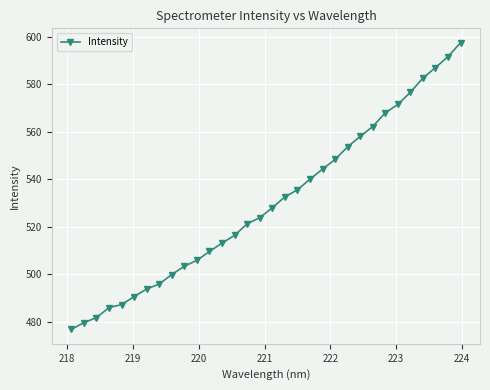

What is the maximum value shown in the chart?

597.4